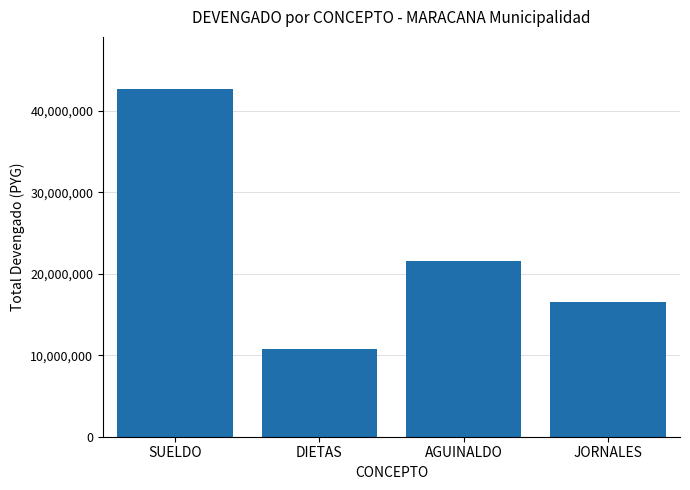

What is the average value?

22900000